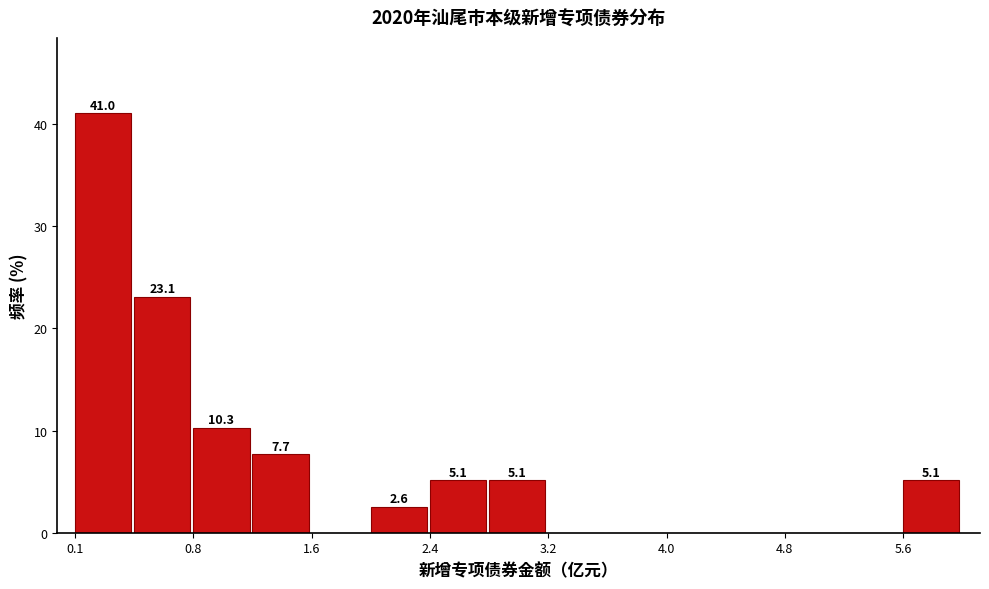

Around what value on the x-axis is the tallest bar? Give the approximate position of its centre, as read against the axis.

0.2